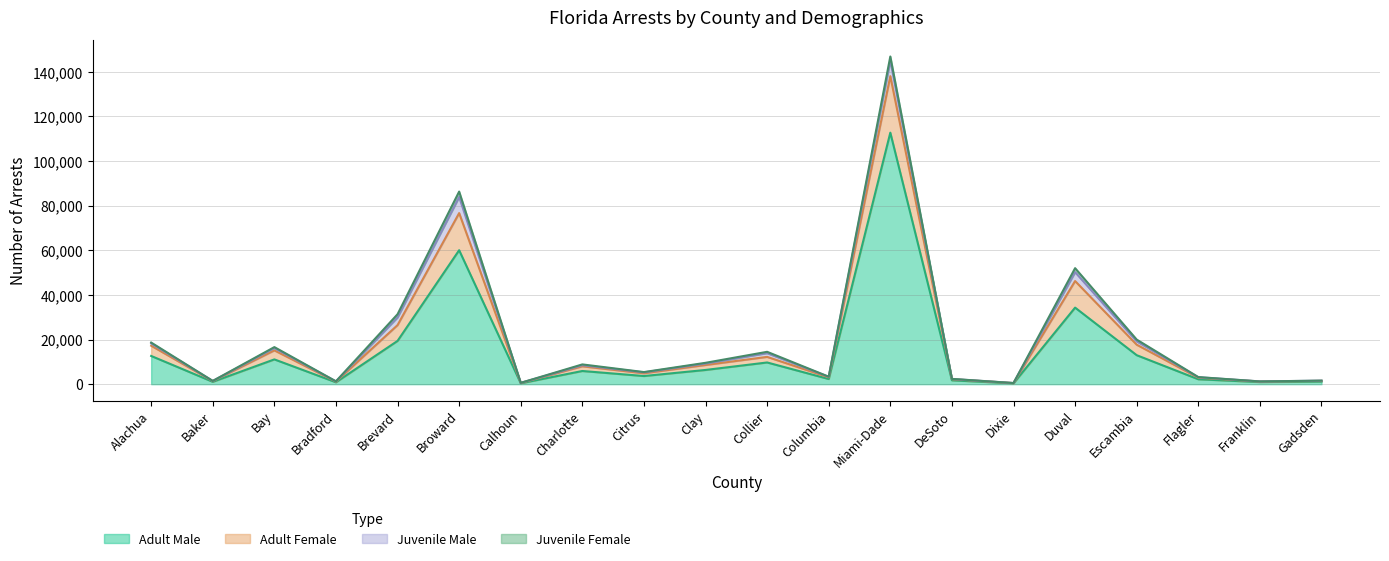

How many lines are shown in the chart?

4